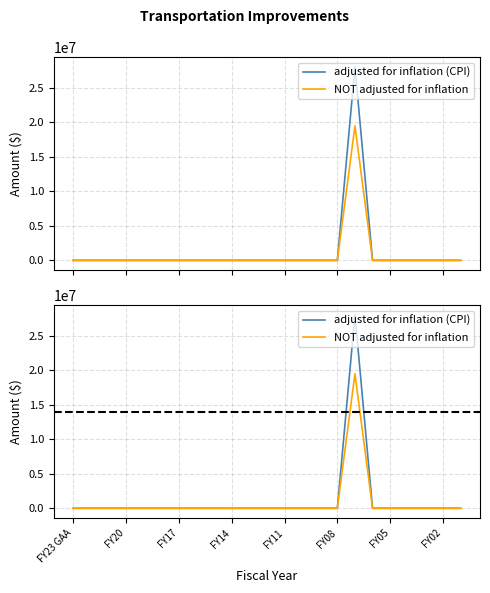

At 14, list the series in order from largest to smallest.

adjusted for inflation (CPI), NOT adjusted for inflation